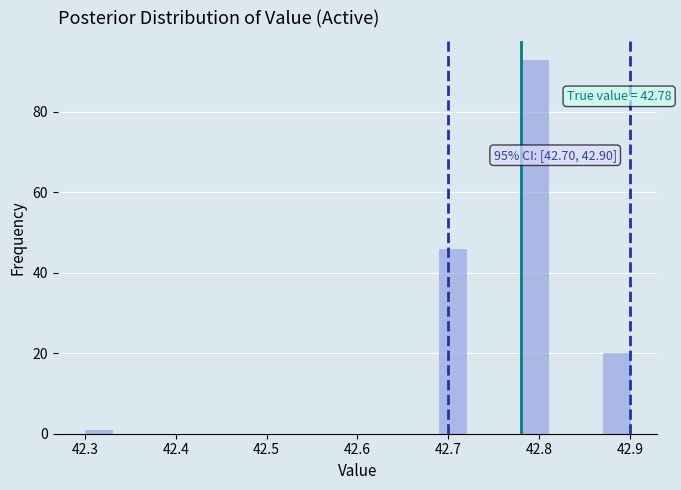

Around what value on the x-axis is the tallest bar? Give the approximate position of its centre, as read against the axis.

42.80